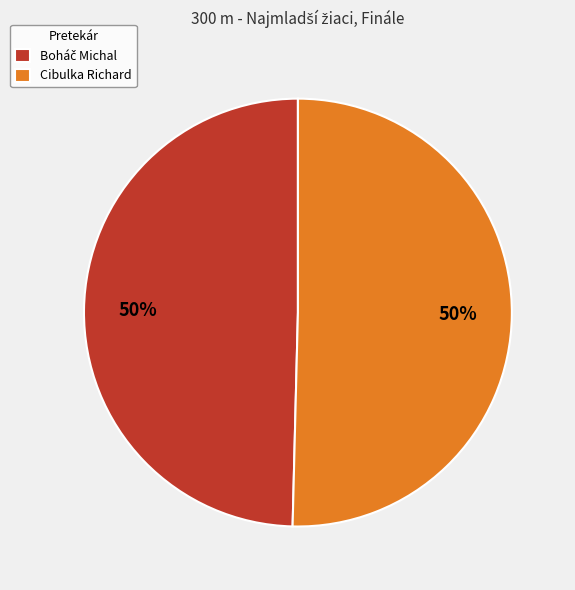

Is it true that Cibulka Richard is 50% of the pie?

True